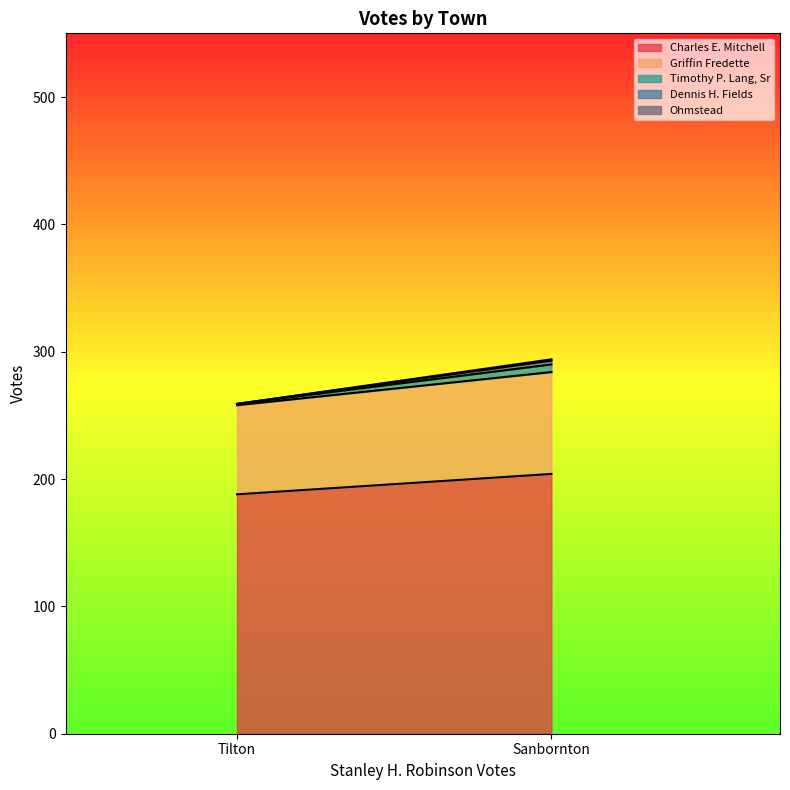

What value does the Timothy P. Lang, Sr series have at Sanbornton?

6